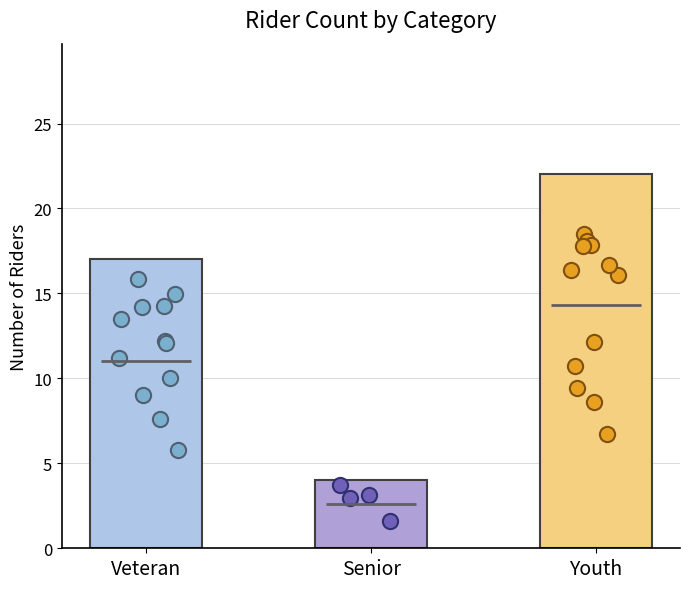

Which has a higher value, Senior or Youth?

Youth